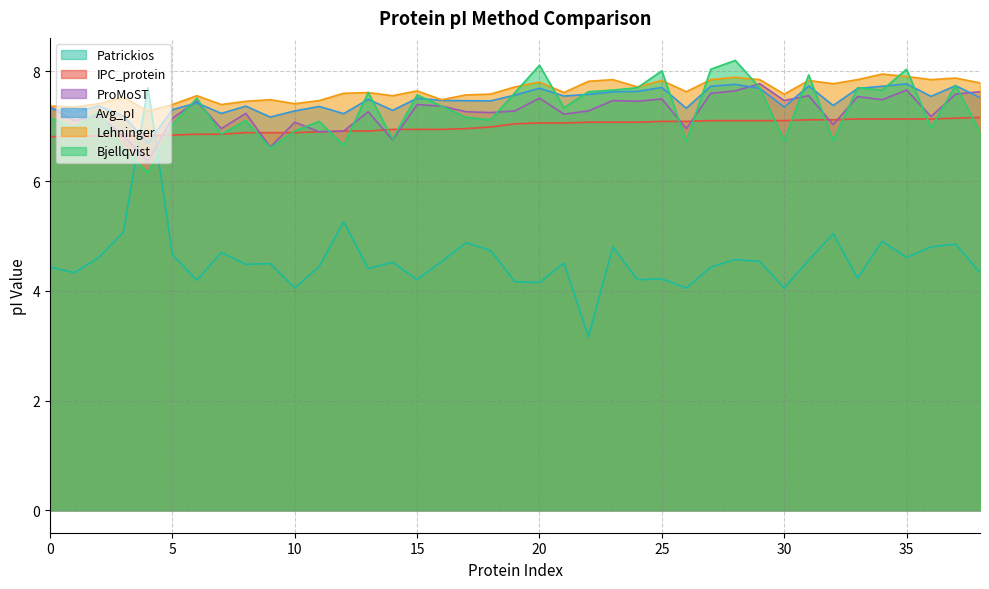

What are all the series names shown in the legend?

Patrickios, IPC_protein, ProMoST, Avg_pI, Lehninger, Bjellqvist